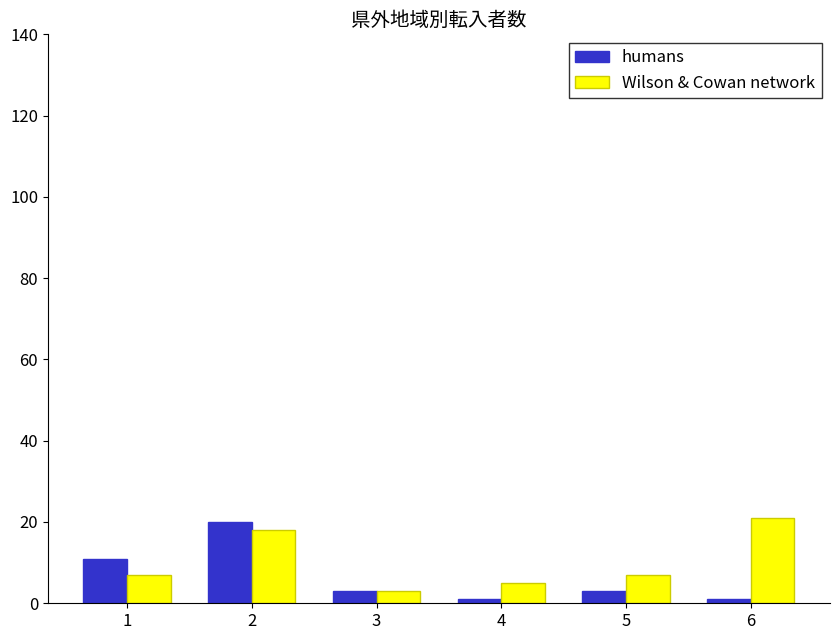

How many data points does each series have?

6